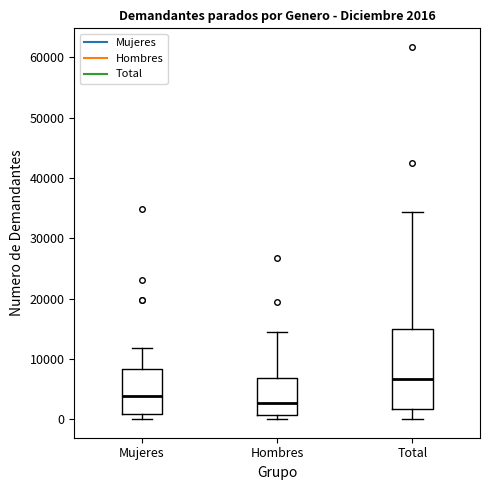

Comparing the boxes themselves (not the whiskers), which one is the tallest?

Total